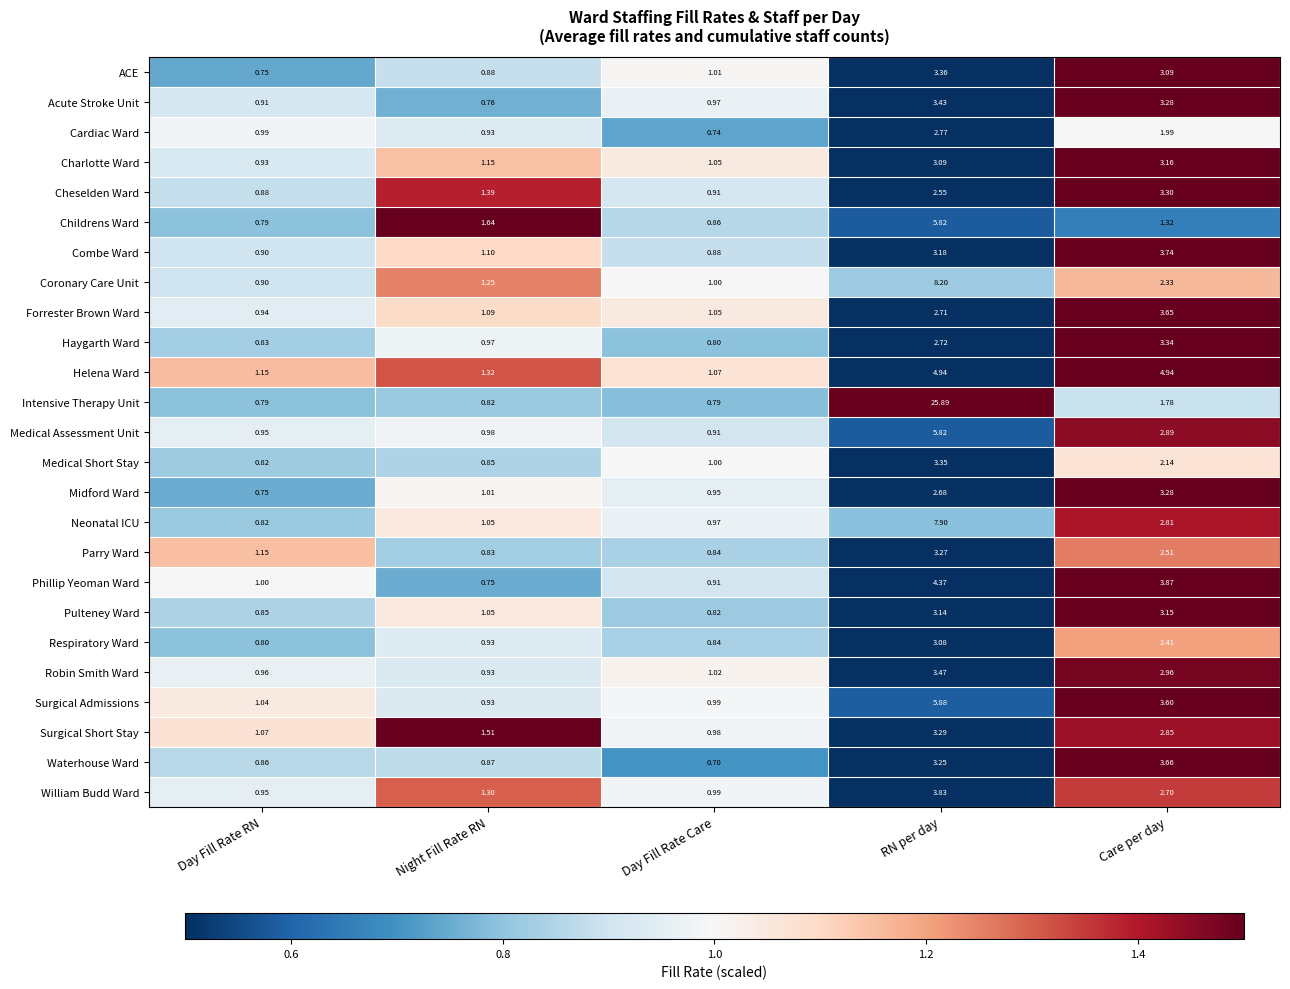

Which series has the largest range (max minus min)?

Intensive Therapy Unit